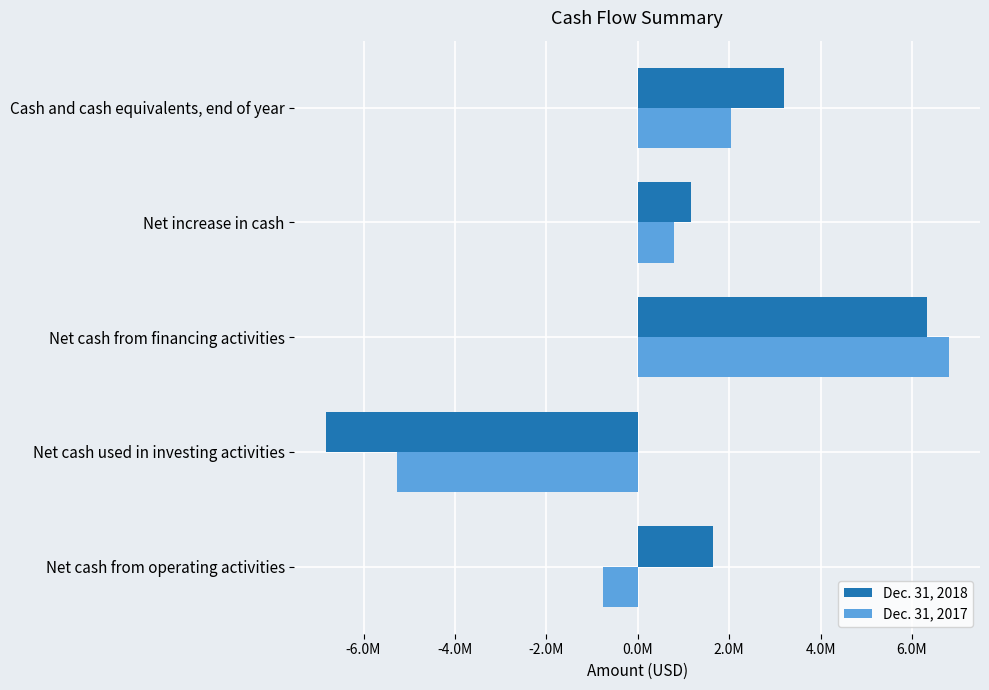

Reading left to right, extract all data points from this chart.

Dec. 31, 2018: 1655243	-6828672	6329633	1156204	3192541
Dec. 31, 2017: -759953	-5259427	6804599	785219	2036337